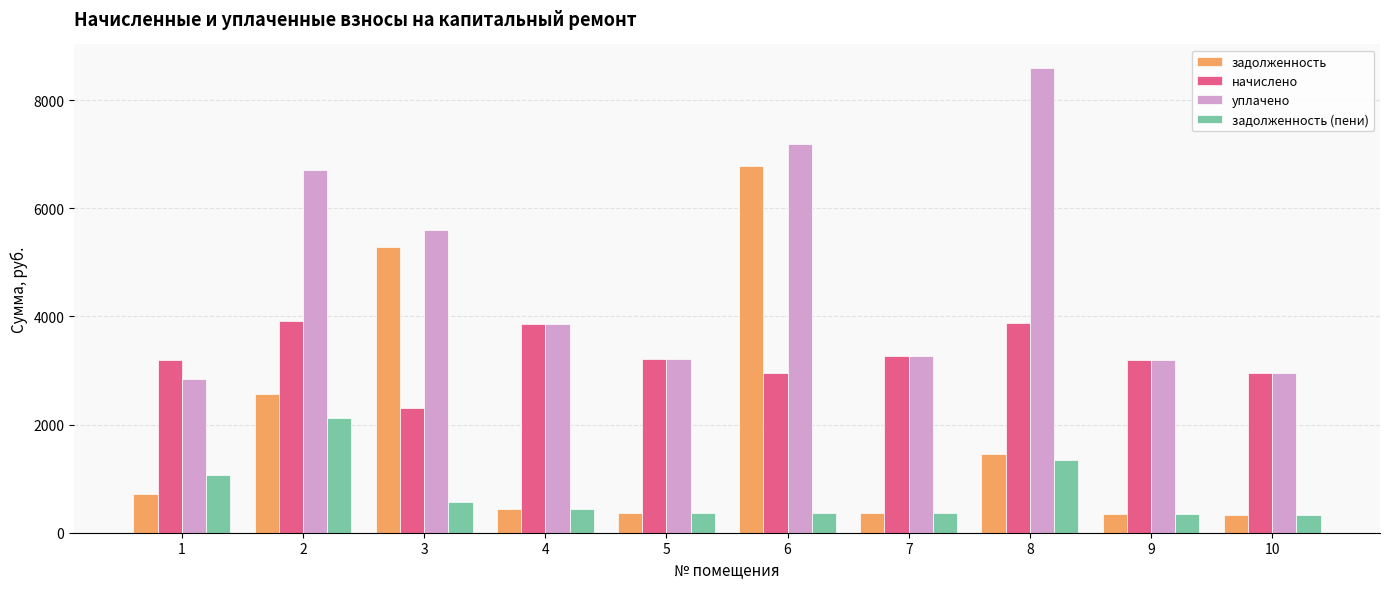

List the series in order of their peak value, highest first.

уплачено, задолженность, начислено, задолженность (пени)